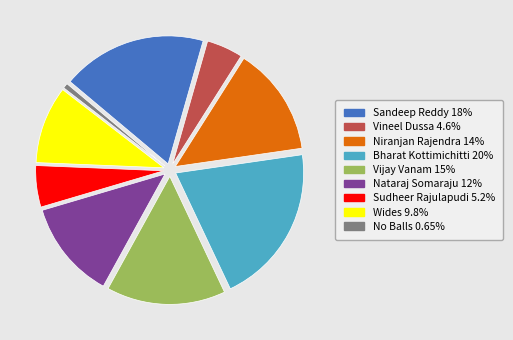

Which slice is the largest?

Bharat Kottimichitti